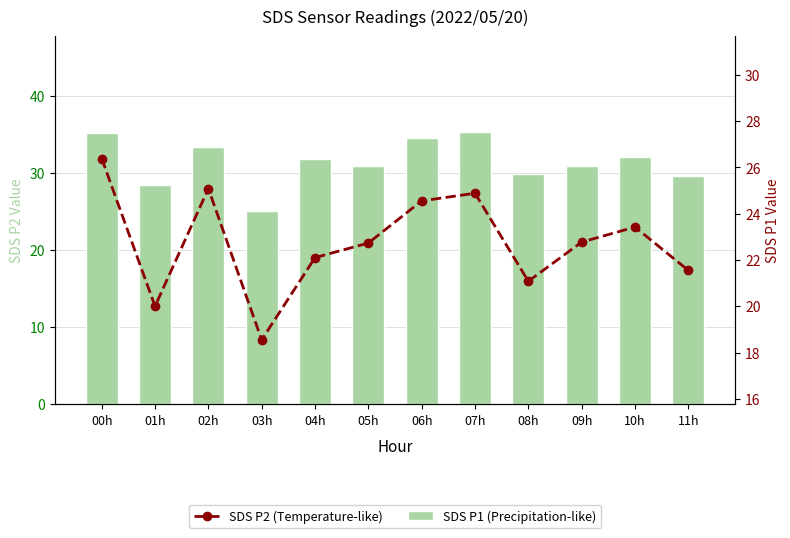

What are all the series names shown in the legend?

SDS P1 (Precipitation-like), SDS P2 (Temperature-like)